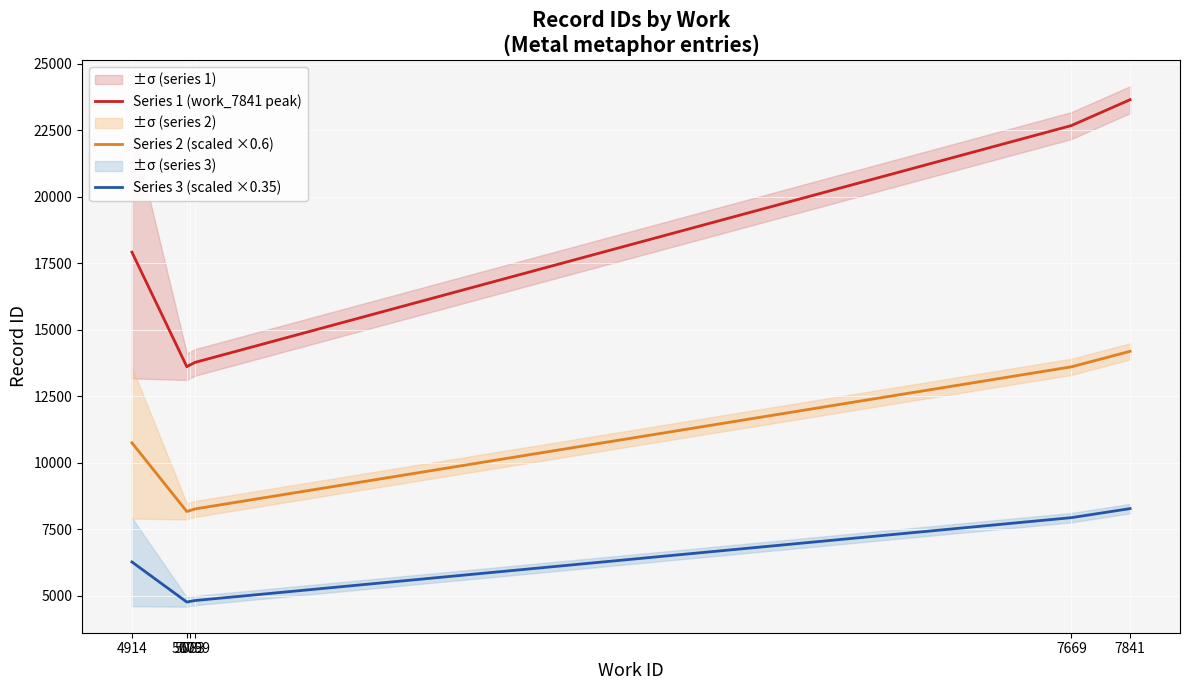

What is the difference between the Series 2 (scaled ×0.6) values at 4914 and 7841?

3440.1